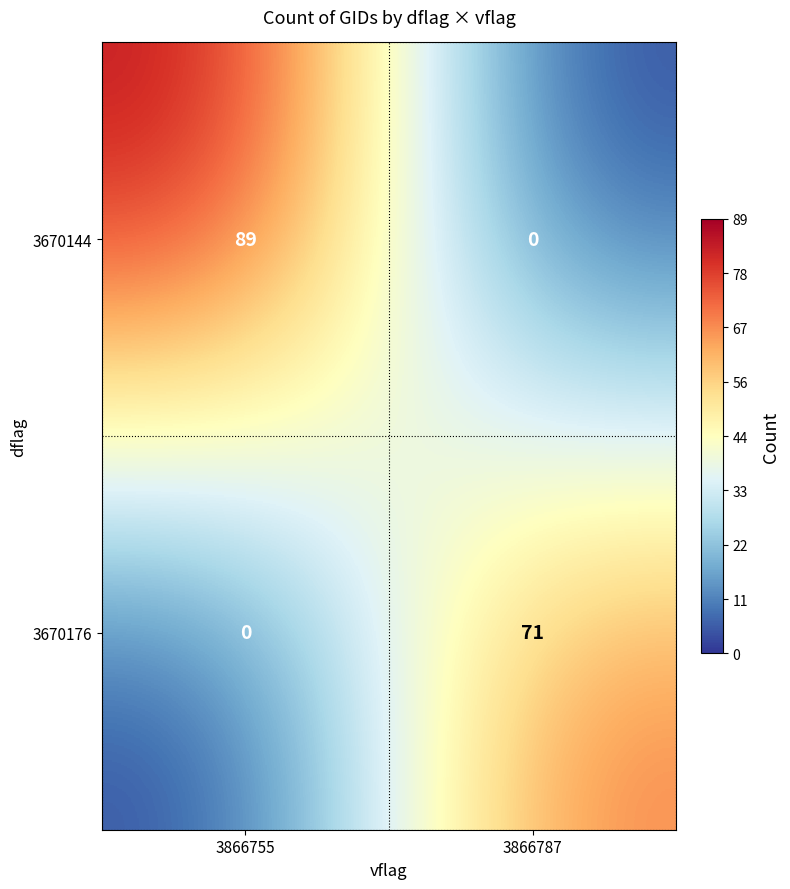

What is the sum of the 3670176 values at 3866755 and 3866787?

71